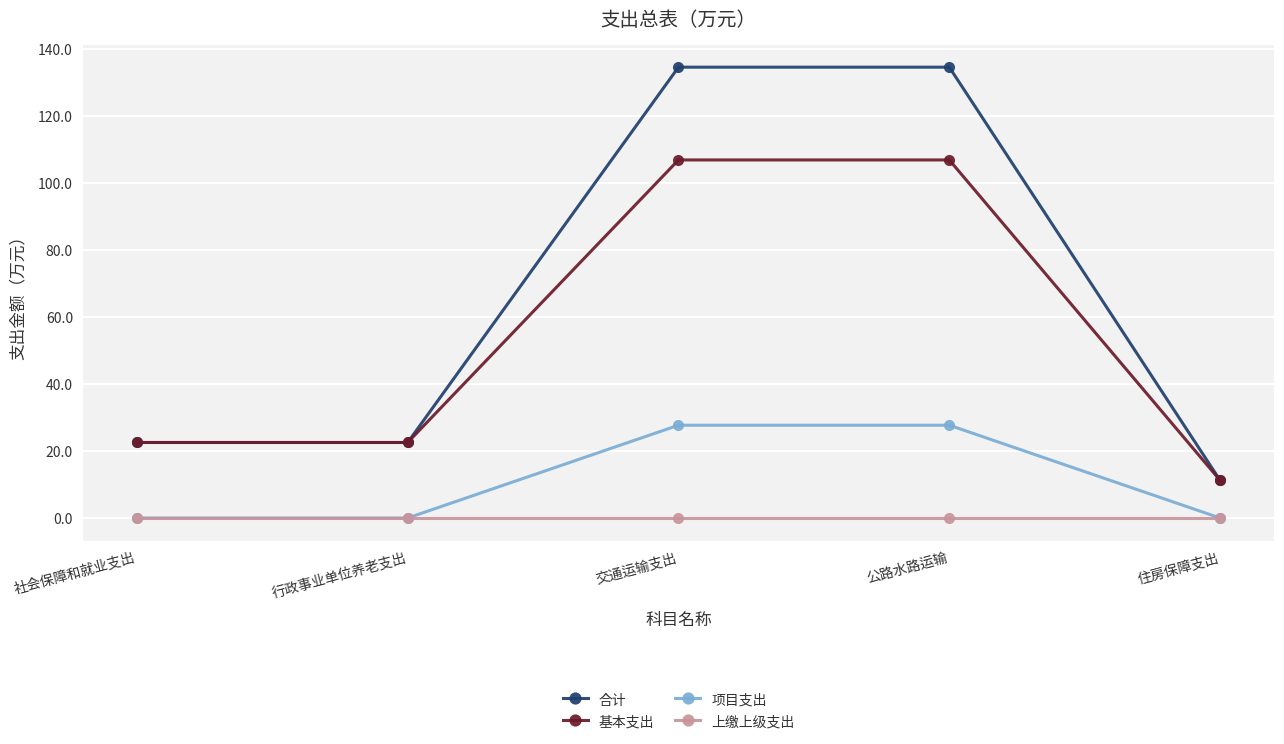

True or false: 合计 has a value of 48.0 at 交通运输支出.

False